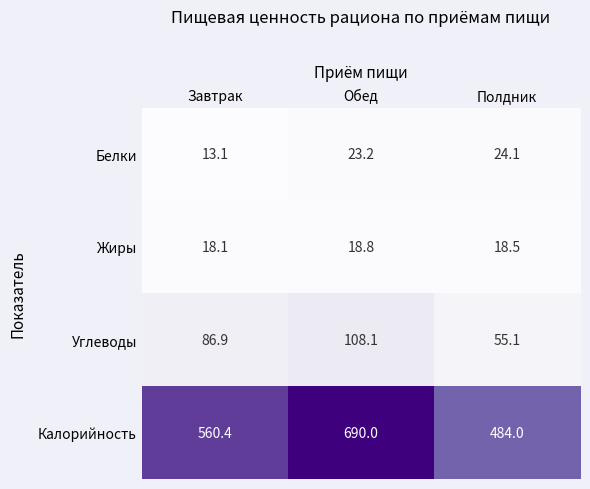

What is the spread (max minus min) of values at Полдник?

465.5